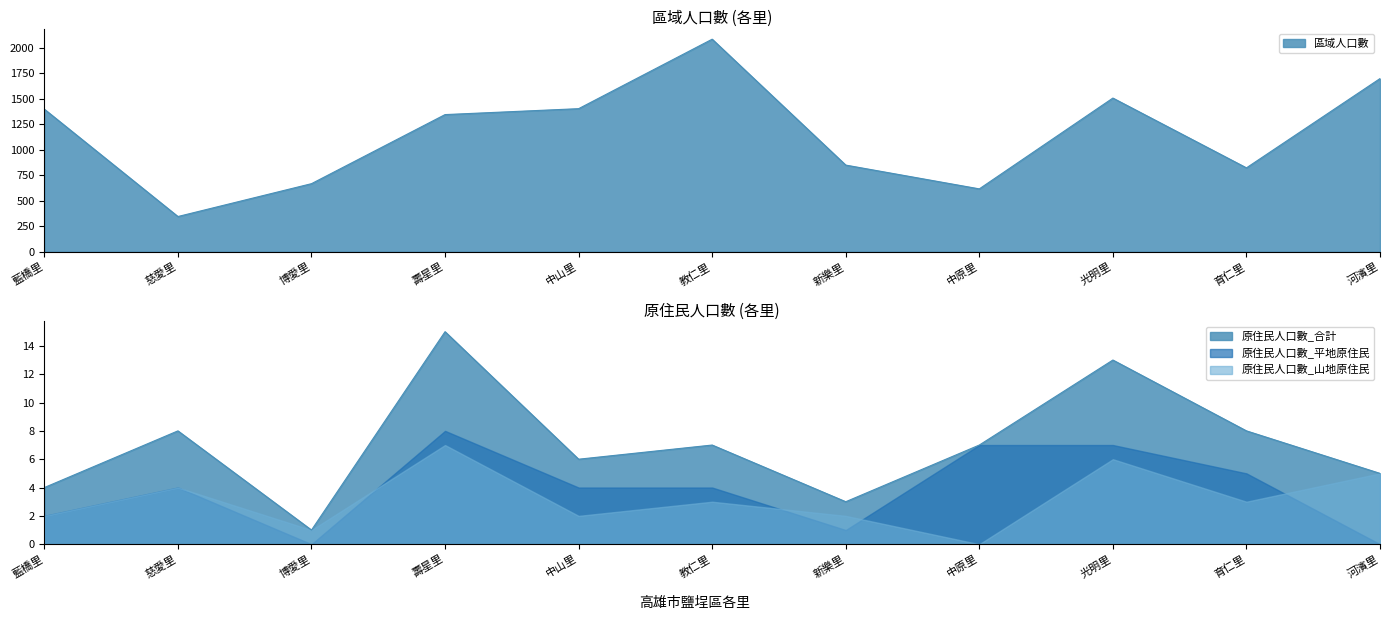

Does the chart display data point markers on the line(s)?

No